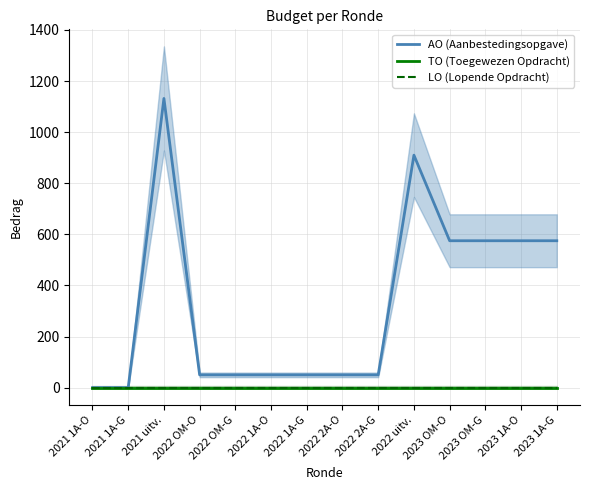

Reading right to left, extract all data points from this chart.

AO (Aanbestedingsopgave): 2023 1A-G=575	2023 1A-O=575	2023 OM-G=575	2023 OM-O=575	2022 uitv.=910	2022 2A-G=50	2022 2A-O=50	2022 1A-G=50	2022 1A-O=50	2022 OM-G=50	2022 OM-O=50	2021 uitv.=1132	2021 1A-G=0	2021 1A-O=0
TO (Toegewezen Opdracht): 2023 1A-G=0	2023 1A-O=0	2023 OM-G=0	2023 OM-O=0	2022 uitv.=0	2022 2A-G=0	2022 2A-O=0	2022 1A-G=0	2022 1A-O=0	2022 OM-G=0	2022 OM-O=0	2021 uitv.=0	2021 1A-G=0	2021 1A-O=0
LO (Lopende Opdracht): 2023 1A-G=0	2023 1A-O=0	2023 OM-G=0	2023 OM-O=0	2022 uitv.=0	2022 2A-G=0	2022 2A-O=0	2022 1A-G=0	2022 1A-O=0	2022 OM-G=0	2022 OM-O=0	2021 uitv.=0	2021 1A-G=0	2021 1A-O=0